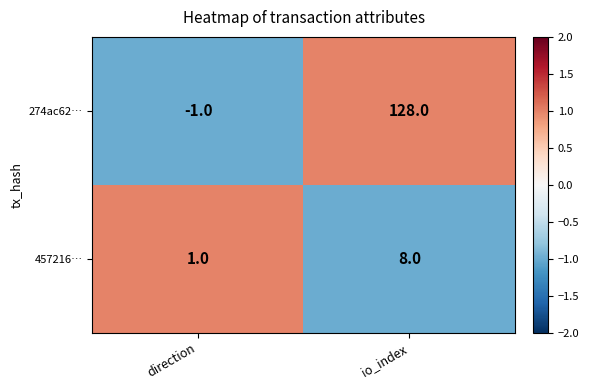

Is the value of 457216… at io_index greater than the value of 274ac62… at io_index?

No